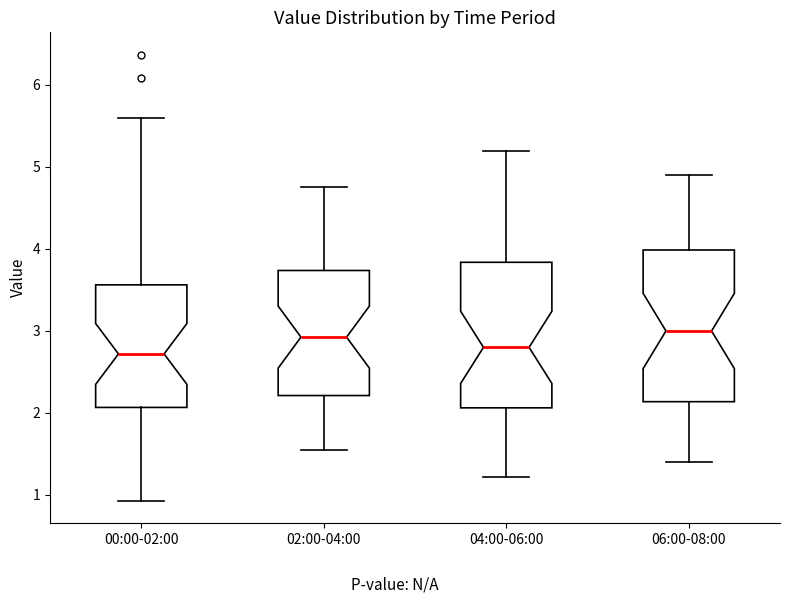

Reading left to right, read every box against the y-axis: the position of its median line, the range the box covers, and the ends of its whiskers. The values are not printed on the chart, so give them approximately, as read against the axis.

00:00-02:00: median 2.7, box 2.1 to 3.6, whiskers 0.9 to 5.6
02:00-04:00: median 2.9, box 2.2 to 3.7, whiskers 1.6 to 4.8
04:00-06:00: median 2.8, box 2.1 to 3.8, whiskers 1.2 to 5.2
06:00-08:00: median 3.0, box 2.1 to 4.0, whiskers 1.4 to 4.9